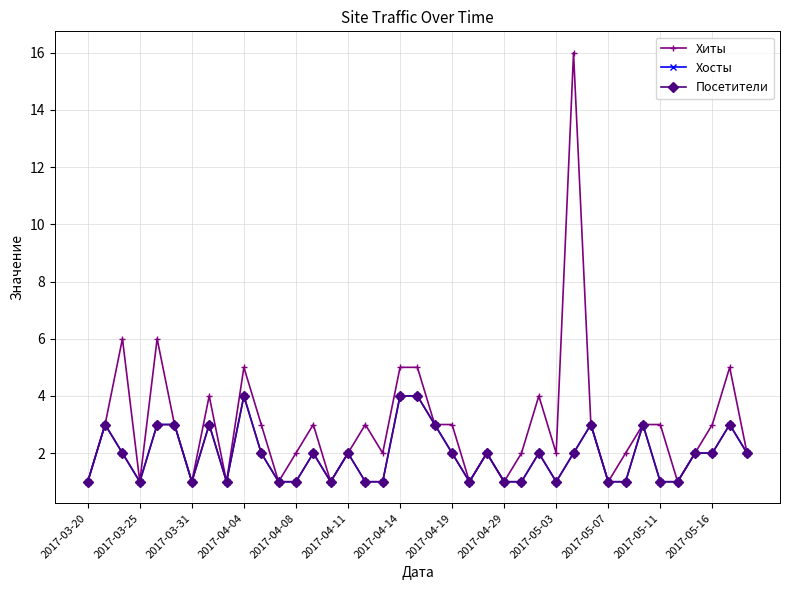

What is the lowest value of the Хосты series?

1